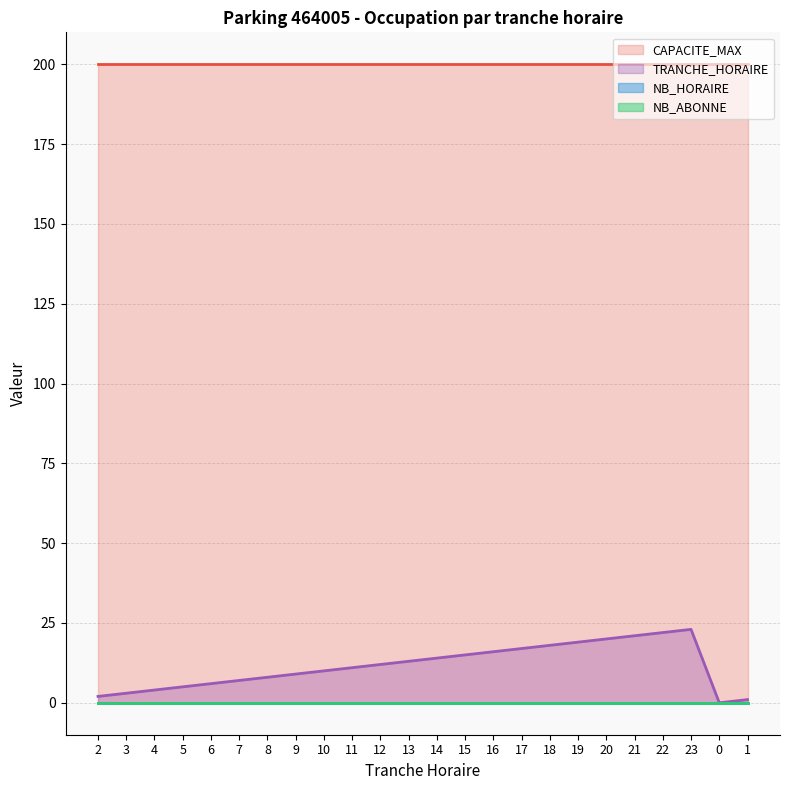

True or false: NB_ABONNE has more than 1 interior local peaks.

False